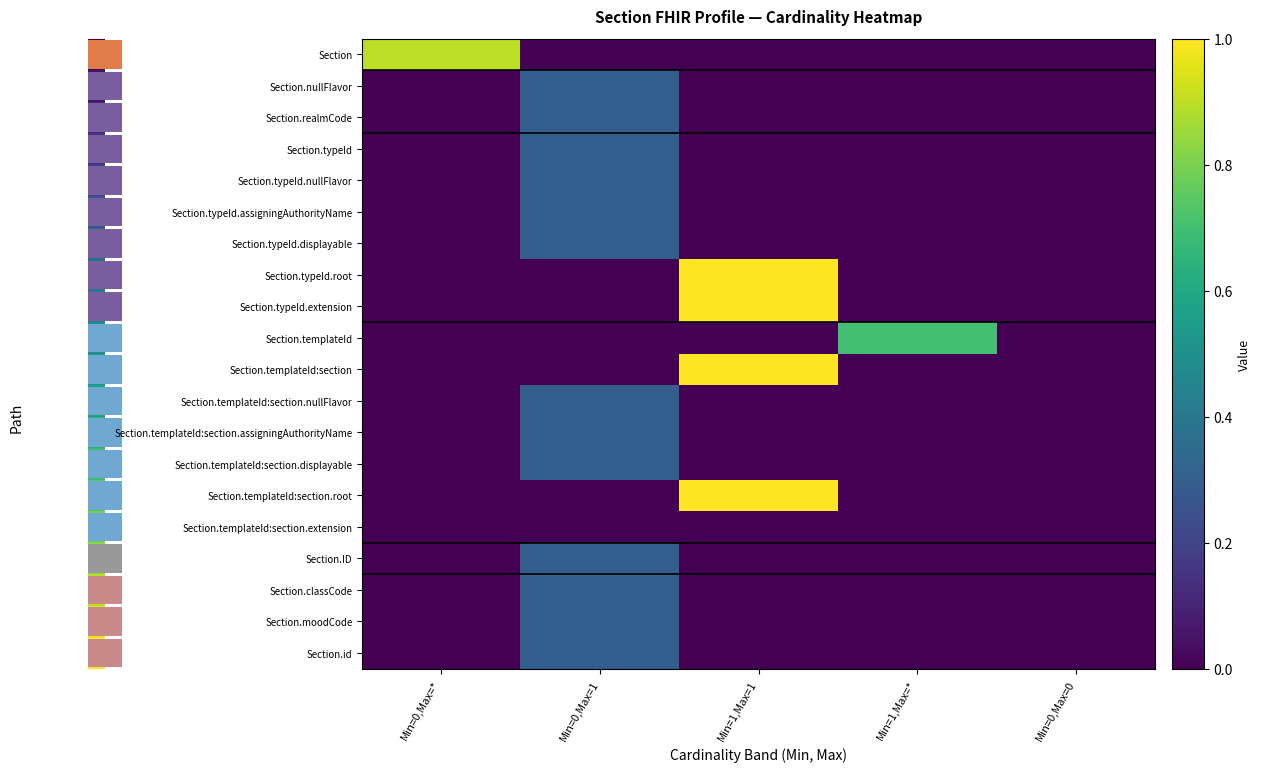

Reading right to left, transcribe all the data shown in this chart.

Section: Min=0,Max=0=0.0	Min=1,Max=*=0.0	Min=1,Max=1=0.0	Min=0,Max=1=0.0	Min=0,Max=*=0.9
Section.nullFlavor: Min=0,Max=0=0.0	Min=1,Max=*=0.0	Min=1,Max=1=0.0	Min=0,Max=1=0.3	Min=0,Max=*=0.0
Section.realmCode: Min=0,Max=0=0.0	Min=1,Max=*=0.0	Min=1,Max=1=0.0	Min=0,Max=1=0.3	Min=0,Max=*=0.0
Section.typeId: Min=0,Max=0=0.0	Min=1,Max=*=0.0	Min=1,Max=1=0.0	Min=0,Max=1=0.3	Min=0,Max=*=0.0
Section.typeId.nullFlavor: Min=0,Max=0=0.0	Min=1,Max=*=0.0	Min=1,Max=1=0.0	Min=0,Max=1=0.3	Min=0,Max=*=0.0
Section.typeId.assigningAuthorityName: Min=0,Max=0=0.0	Min=1,Max=*=0.0	Min=1,Max=1=0.0	Min=0,Max=1=0.3	Min=0,Max=*=0.0
Section.typeId.displayable: Min=0,Max=0=0.0	Min=1,Max=*=0.0	Min=1,Max=1=0.0	Min=0,Max=1=0.3	Min=0,Max=*=0.0
Section.typeId.root: Min=0,Max=0=0.0	Min=1,Max=*=0.0	Min=1,Max=1=1.0	Min=0,Max=1=0.0	Min=0,Max=*=0.0
Section.typeId.extension: Min=0,Max=0=0.0	Min=1,Max=*=0.0	Min=1,Max=1=1.0	Min=0,Max=1=0.0	Min=0,Max=*=0.0
Section.templateId: Min=0,Max=0=0.0	Min=1,Max=*=0.7	Min=1,Max=1=0.0	Min=0,Max=1=0.0	Min=0,Max=*=0.0
Section.templateId:section: Min=0,Max=0=0.0	Min=1,Max=*=0.0	Min=1,Max=1=1.0	Min=0,Max=1=0.0	Min=0,Max=*=0.0
Section.templateId:section.nullFlavor: Min=0,Max=0=0.0	Min=1,Max=*=0.0	Min=1,Max=1=0.0	Min=0,Max=1=0.3	Min=0,Max=*=0.0
Section.templateId:section.assigningAuthorityName: Min=0,Max=0=0.0	Min=1,Max=*=0.0	Min=1,Max=1=0.0	Min=0,Max=1=0.3	Min=0,Max=*=0.0
Section.templateId:section.displayable: Min=0,Max=0=0.0	Min=1,Max=*=0.0	Min=1,Max=1=0.0	Min=0,Max=1=0.3	Min=0,Max=*=0.0
Section.templateId:section.root: Min=0,Max=0=0.0	Min=1,Max=*=0.0	Min=1,Max=1=1.0	Min=0,Max=1=0.0	Min=0,Max=*=0.0
Section.templateId:section.extension: Min=0,Max=0=0.0	Min=1,Max=*=0.0	Min=1,Max=1=0.0	Min=0,Max=1=0.0	Min=0,Max=*=0.0
Section.ID: Min=0,Max=0=0.0	Min=1,Max=*=0.0	Min=1,Max=1=0.0	Min=0,Max=1=0.3	Min=0,Max=*=0.0
Section.classCode: Min=0,Max=0=0.0	Min=1,Max=*=0.0	Min=1,Max=1=0.0	Min=0,Max=1=0.3	Min=0,Max=*=0.0
Section.moodCode: Min=0,Max=0=0.0	Min=1,Max=*=0.0	Min=1,Max=1=0.0	Min=0,Max=1=0.3	Min=0,Max=*=0.0
Section.id: Min=0,Max=0=0.0	Min=1,Max=*=0.0	Min=1,Max=1=0.0	Min=0,Max=1=0.3	Min=0,Max=*=0.0